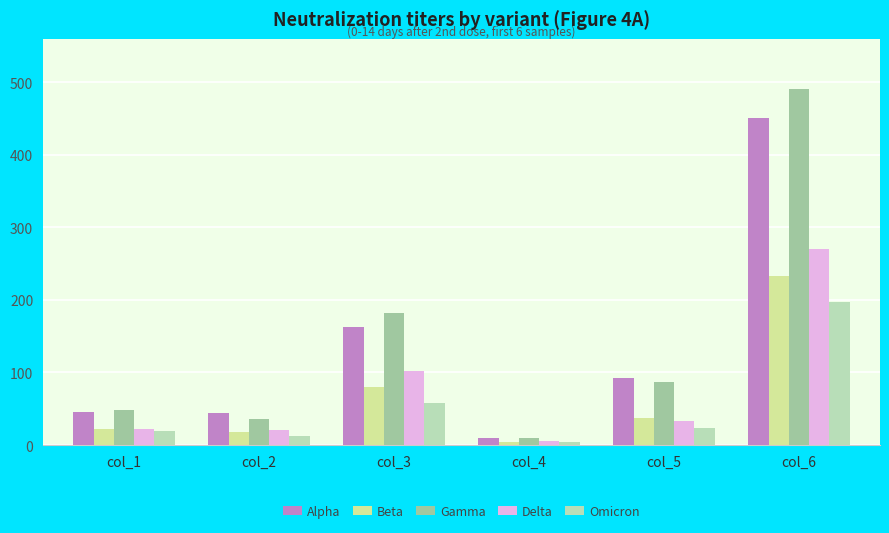

What is the sum of all Beta values?

394.4